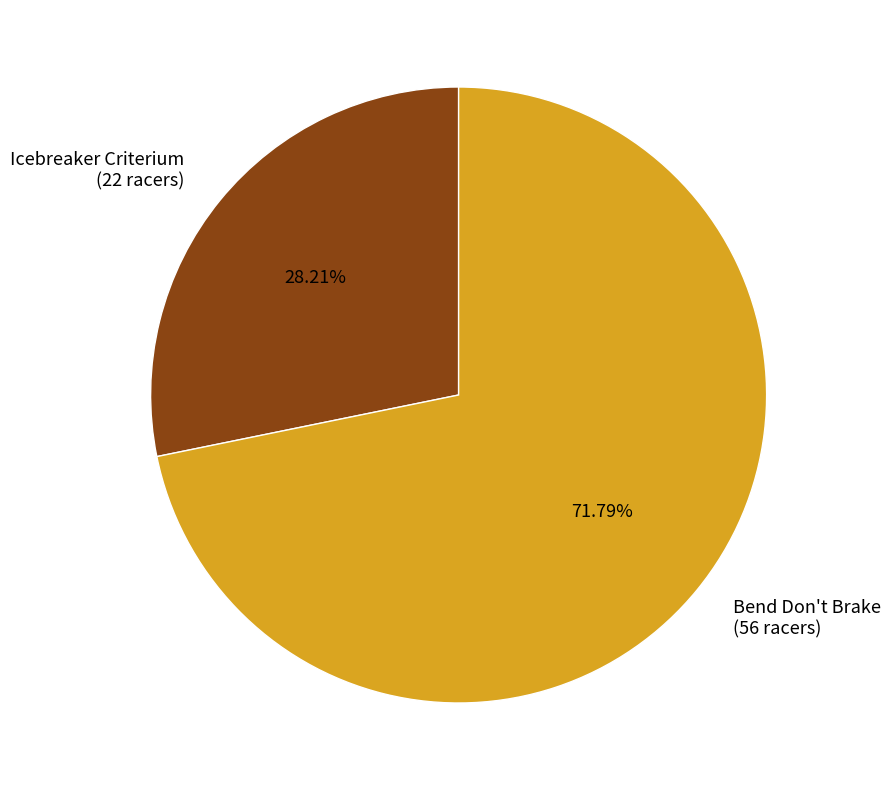

What percentage is the Icebreaker Criterium slice, to the nearest percent?

28%